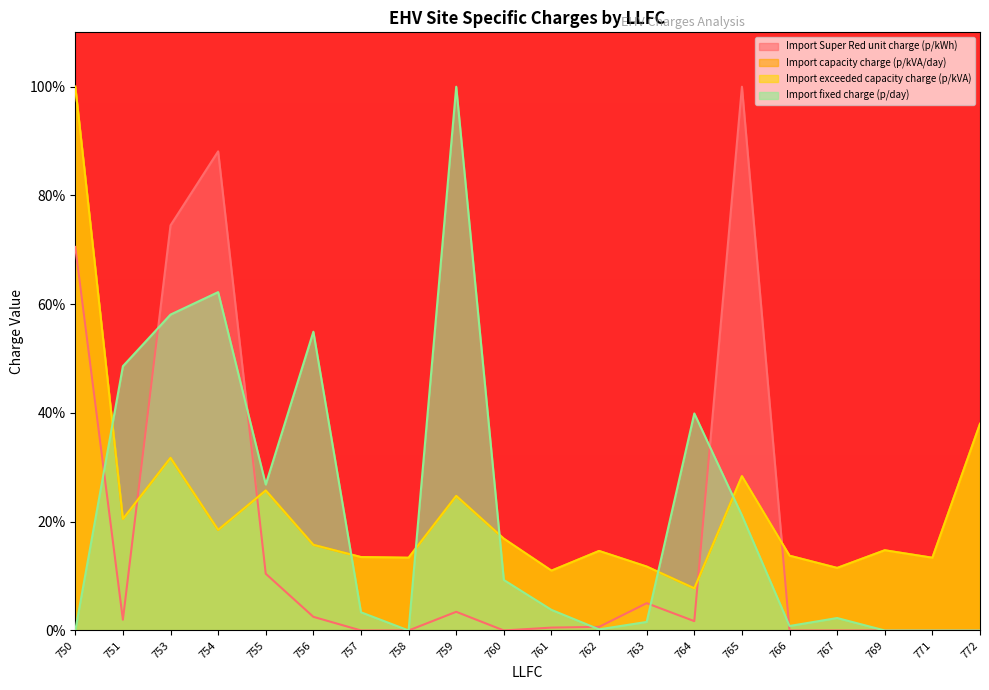

What is the maximum value shown in the chart?

100.0